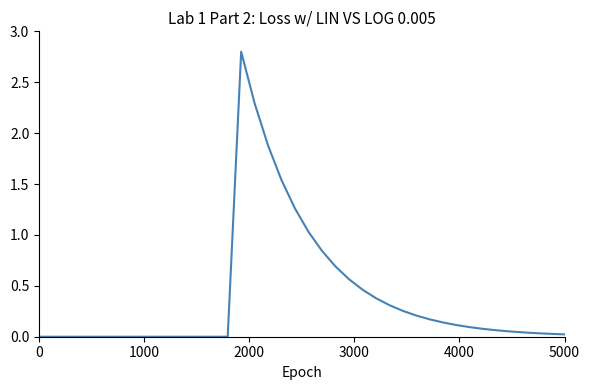

What is the difference between the maximum and minimum values?

2.8